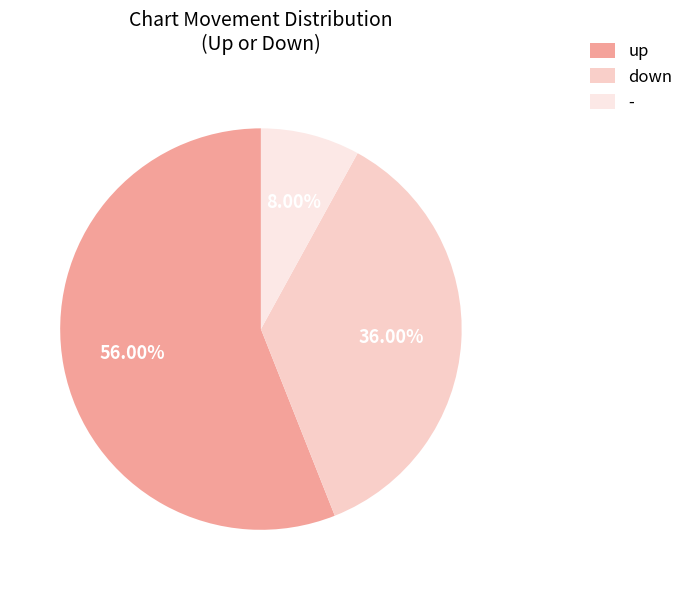

Which category accounts for the majority?

up